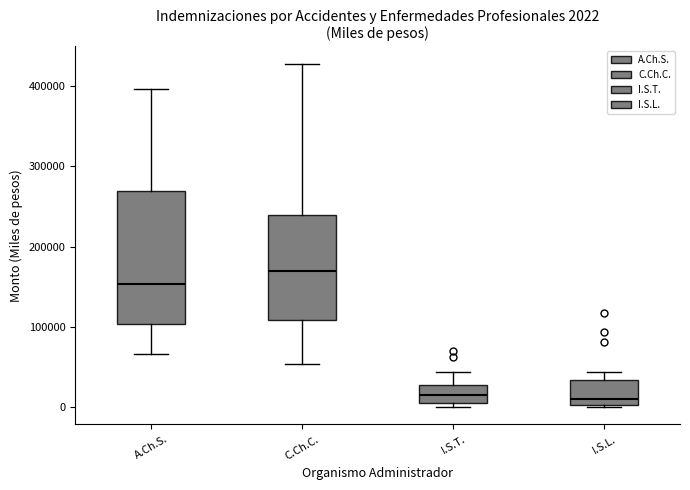

Which box is the tallest, from its lower edge to its upper edge?

A.Ch.S.